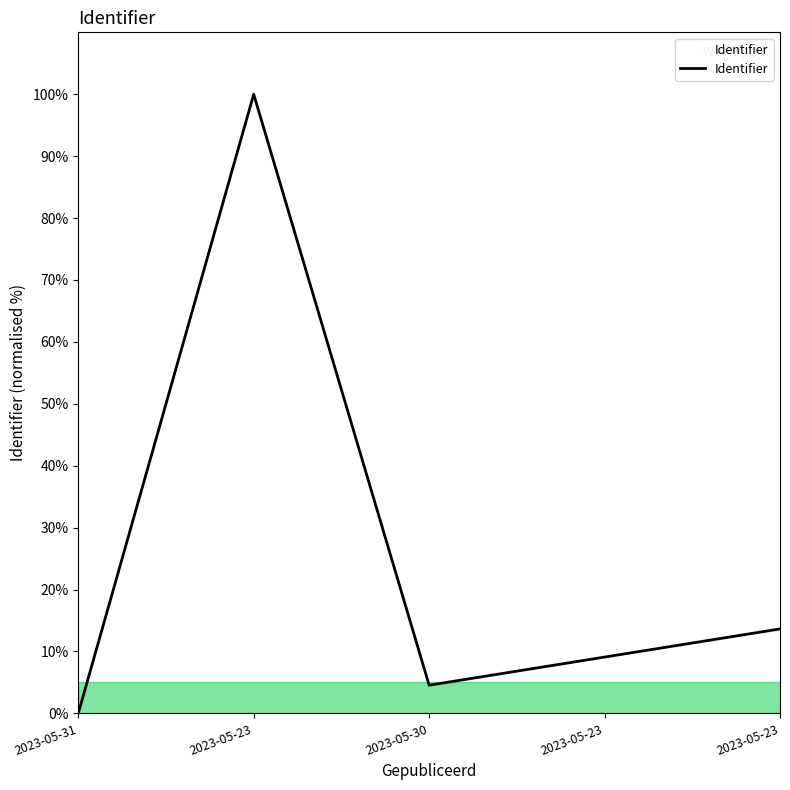

True or false: the data shows 148.4 at 2023-05-23.

False